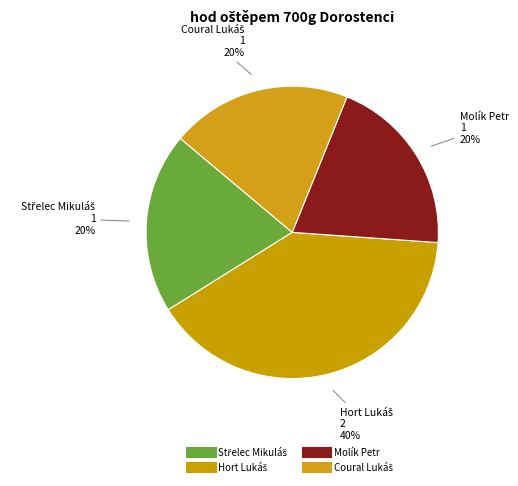

To the nearest percent, what percentage of the pie is Molík Petr?

20%